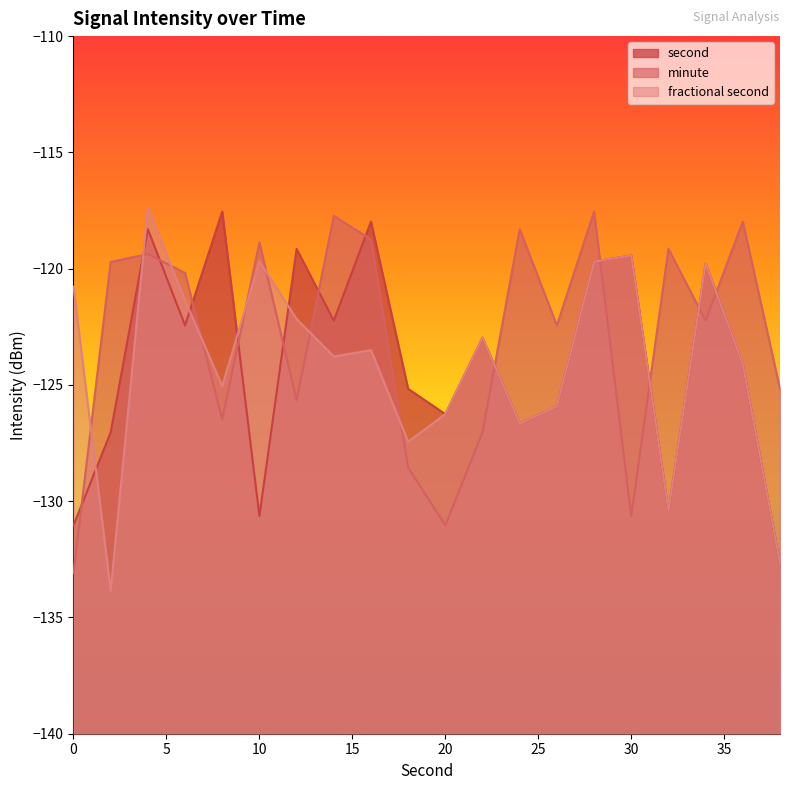

How many interior local peaks does the second series have?

7